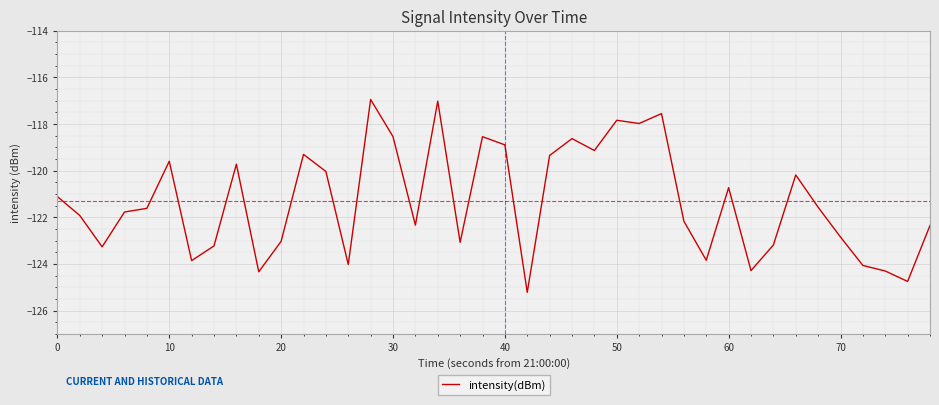

What is the minimum value shown in the chart?

-125.2